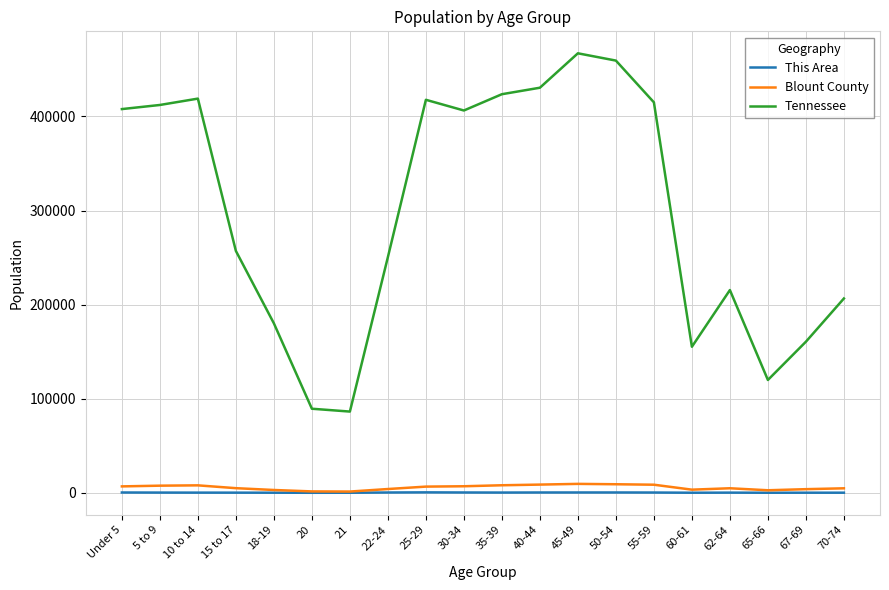

Which series changed the most between 62-64 and 65-66?

Tennessee